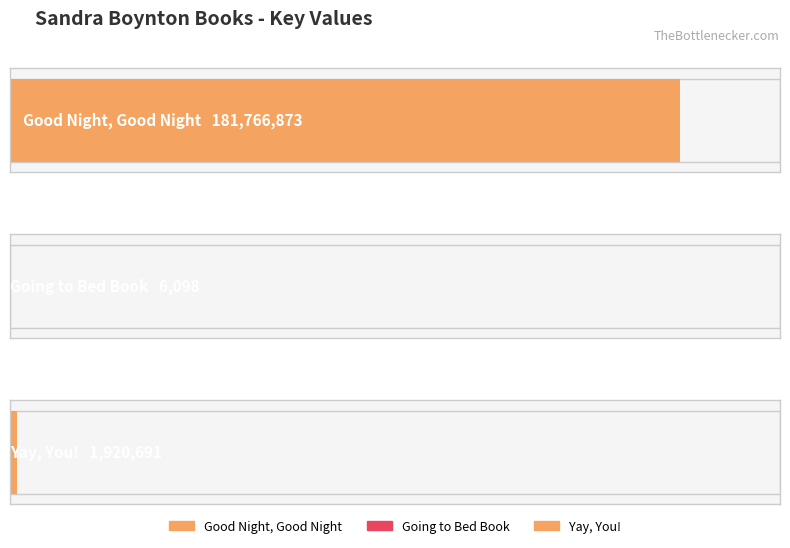

Rank the categories by value from lowest to highest.

Going to Bed Book, Yay, You!, Good Night, Good Night